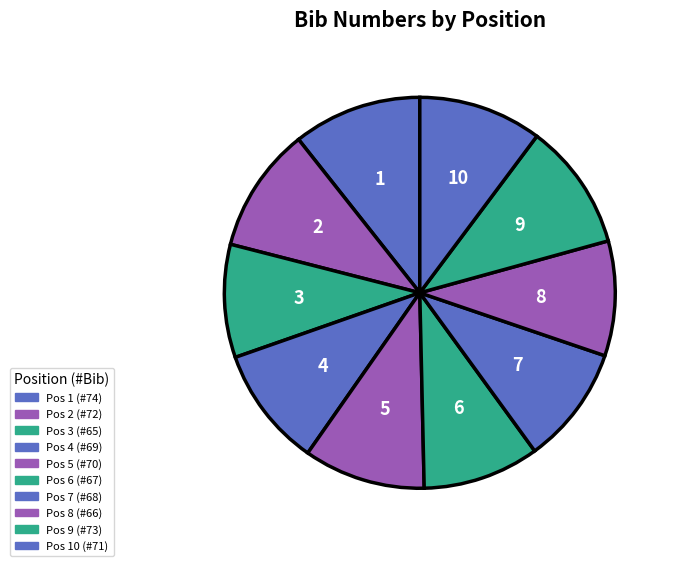

Does 4 represent more than half of the total?

No